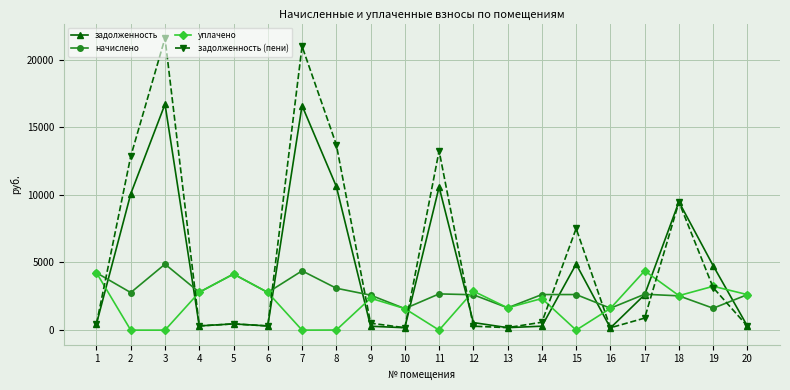

True or false: задолженность (пени) has more than 1 points higher than both neighbors.

True